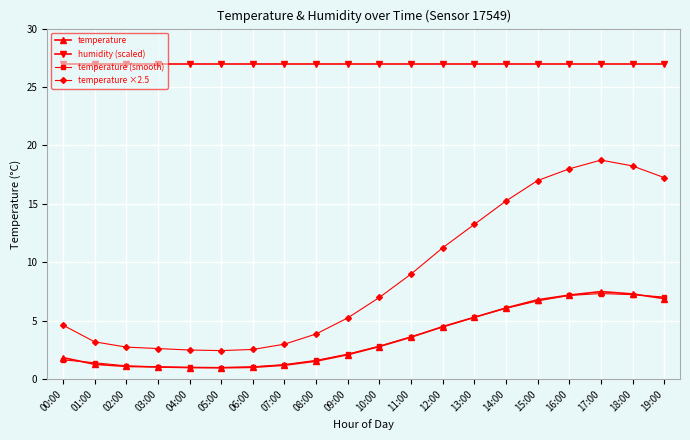

What is the label of the 2nd point from the left?

01:00